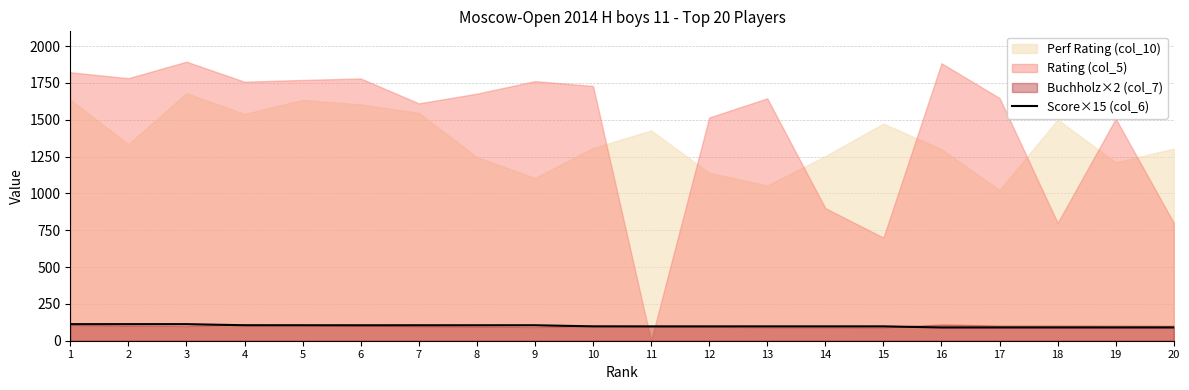

The value at 13 is 97.5. True or false?

True